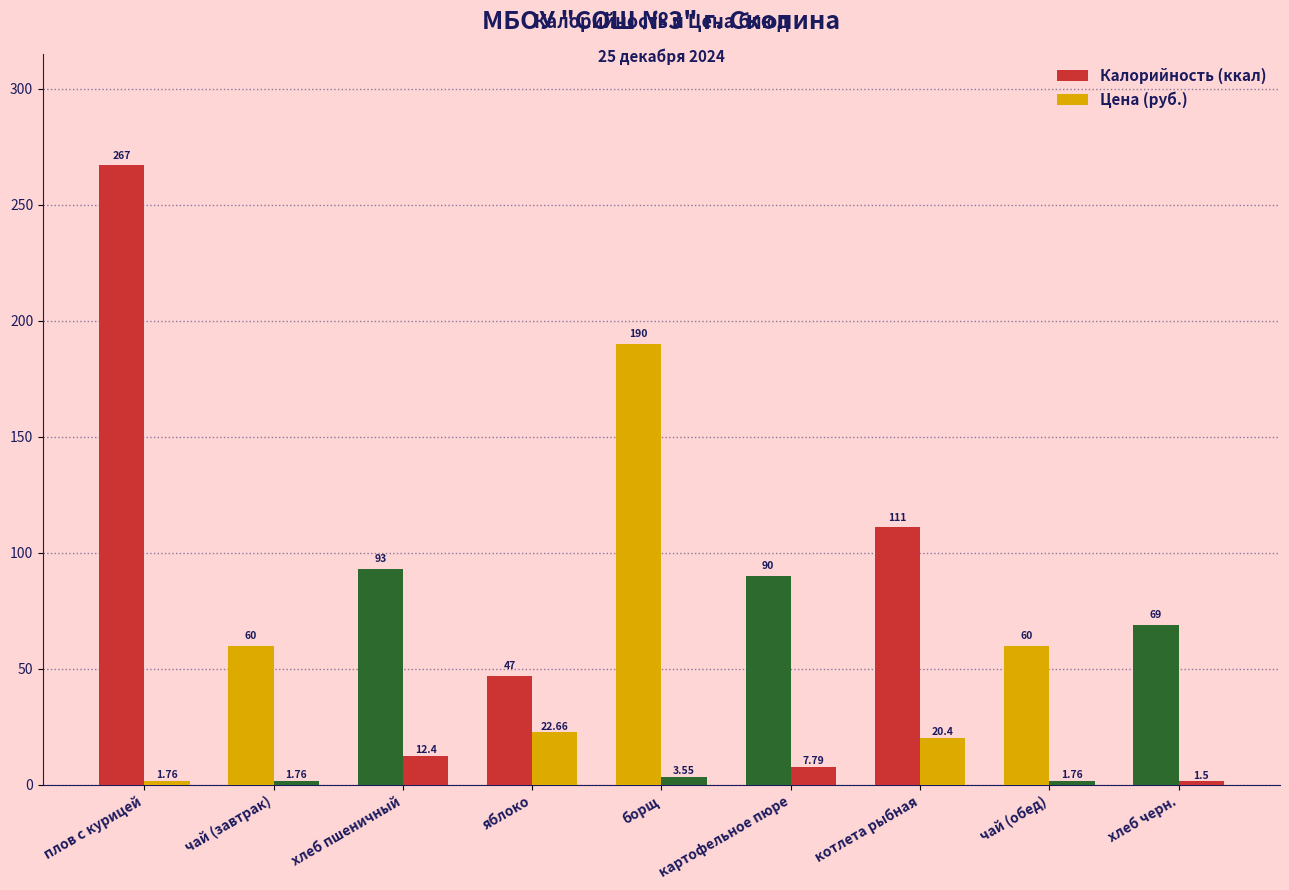

Does the chart contain any negative values?

No